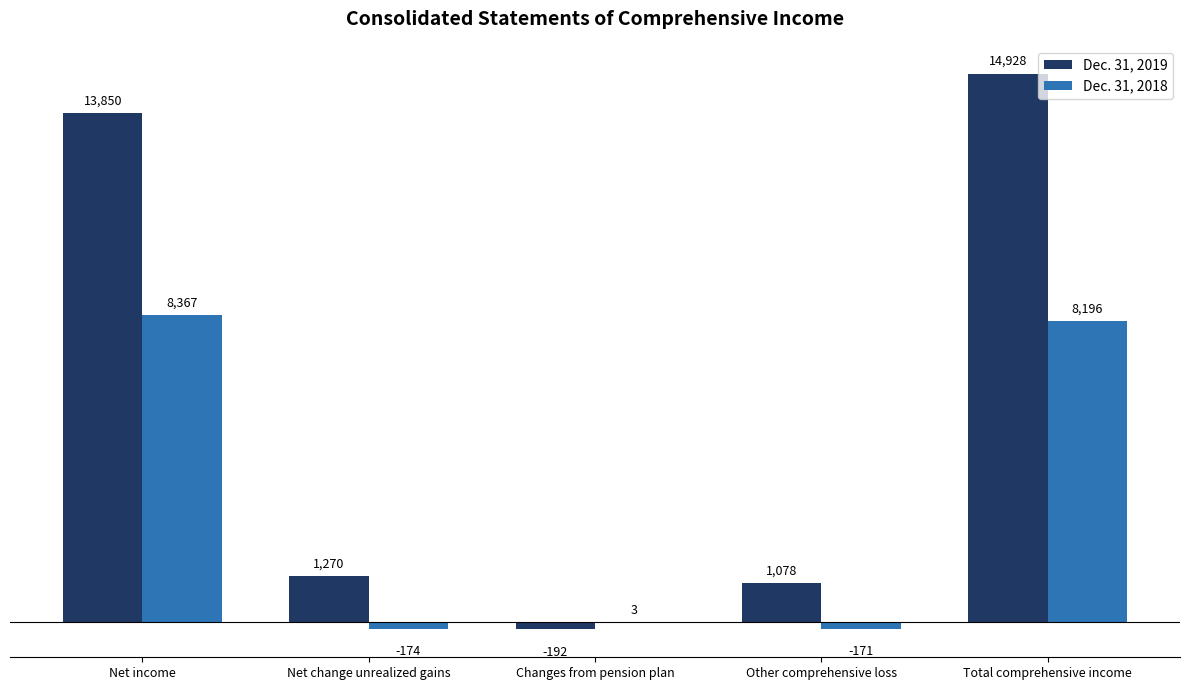

What is the sum of all Dec. 31, 2018 values?

16221